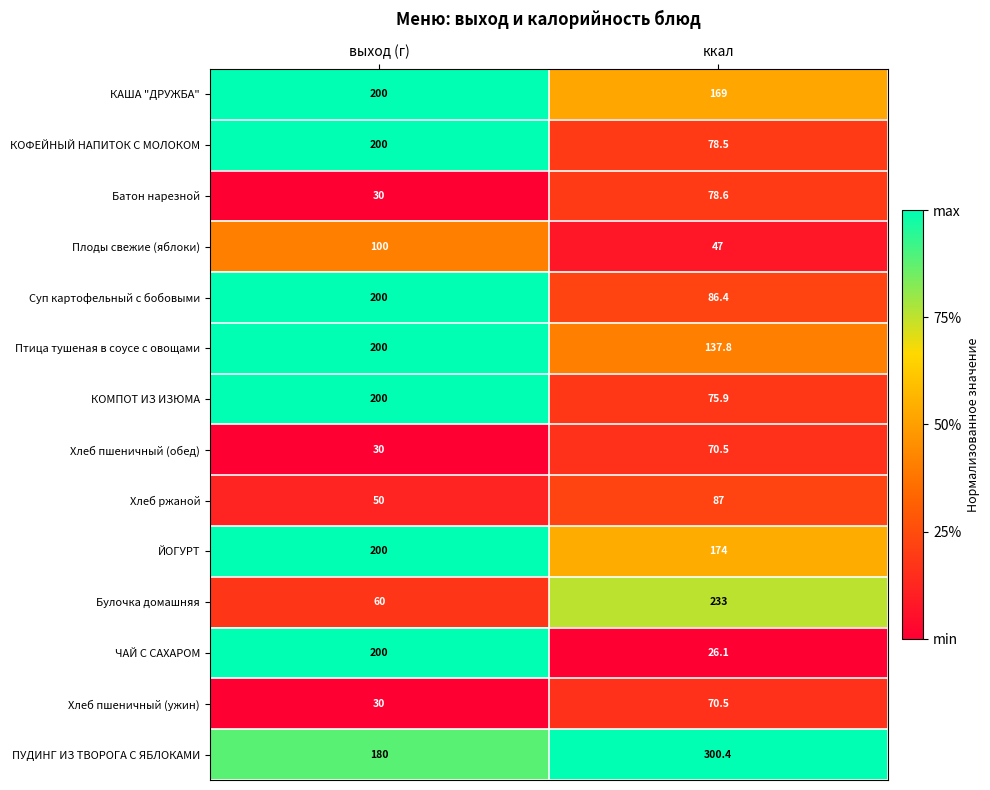

What is the difference between the ЧАЙ С САХАРОМ values at выход (г) and ккал?

173.9